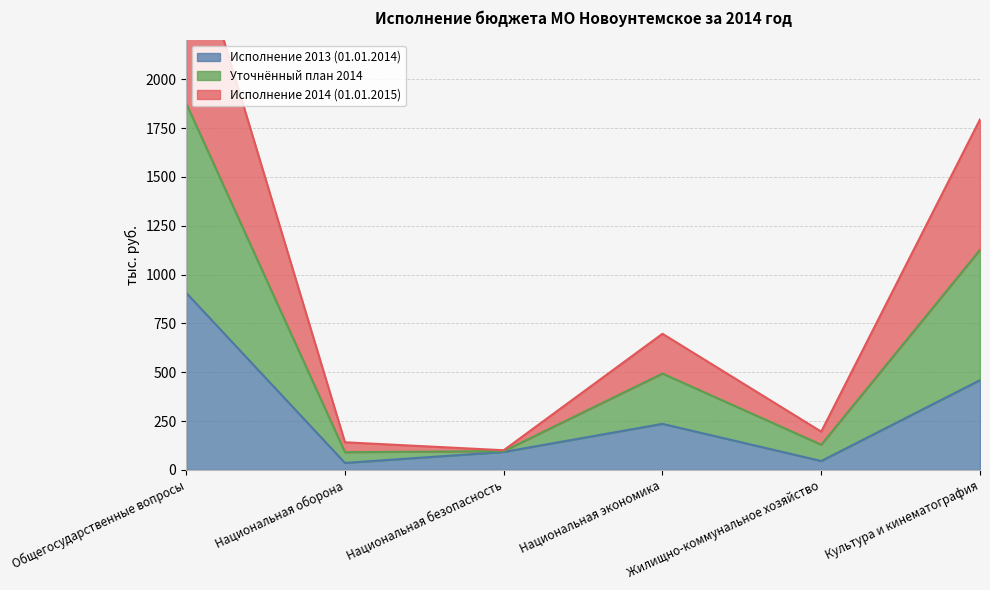

The value of Уточнённый план 2014 at Жилищно-коммунальное хозяйство is 195.6. True or false?

True